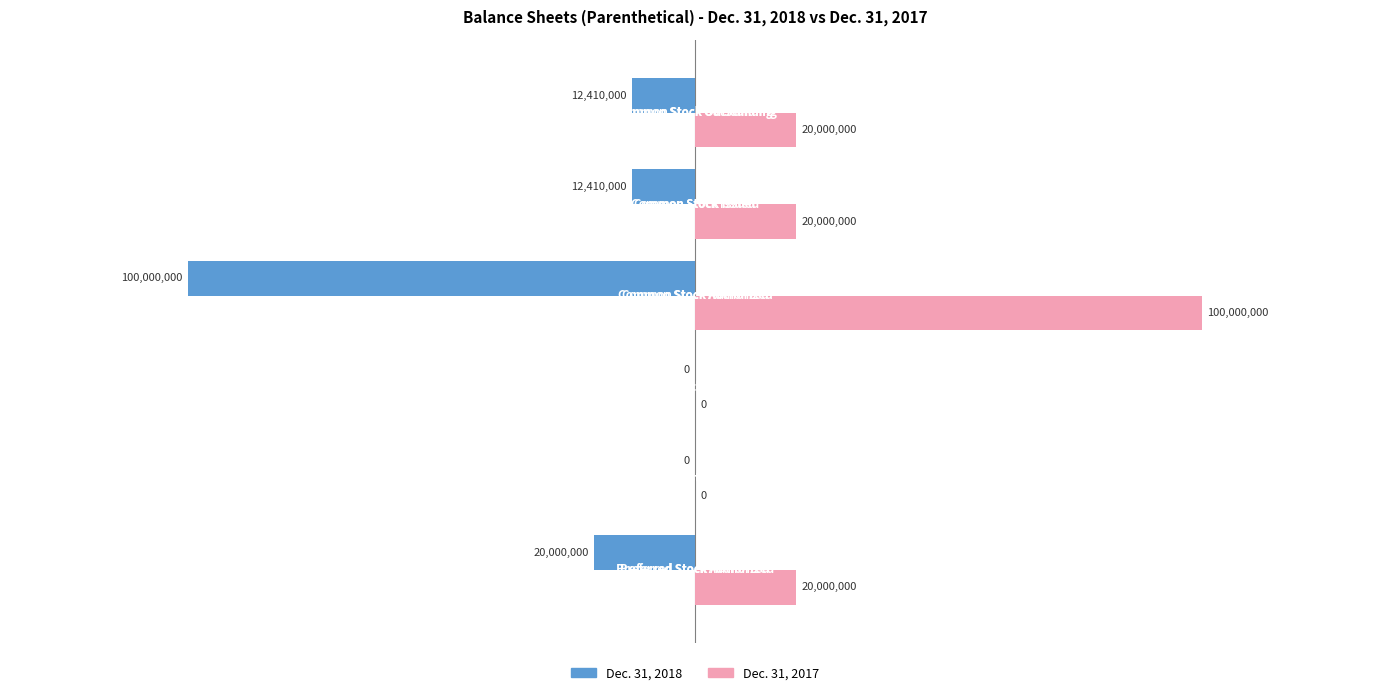

Count the number of data series in this chart.

2